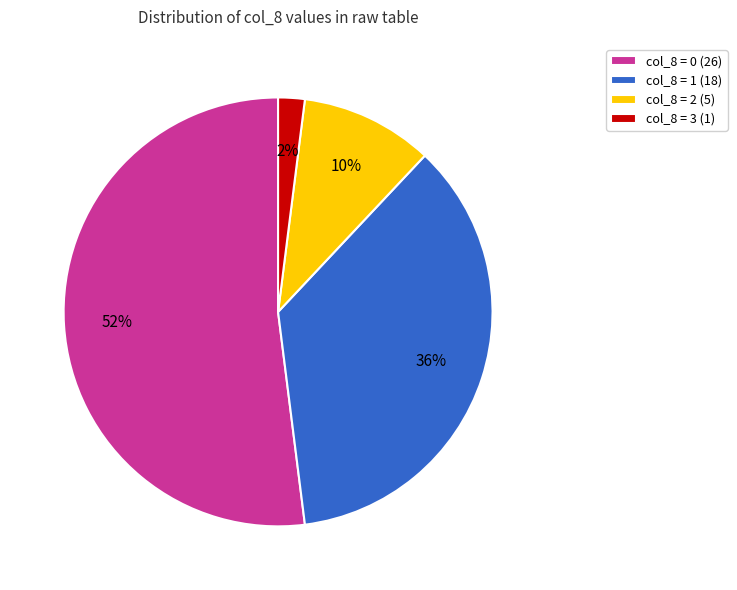

Which slice is the largest?

col_8 = 0 (26)